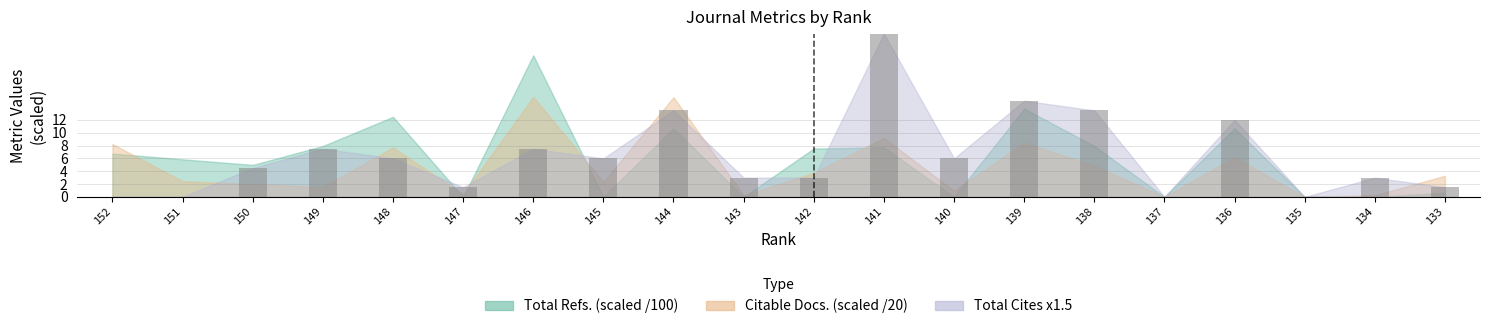

What is the sum of all values?

129.0